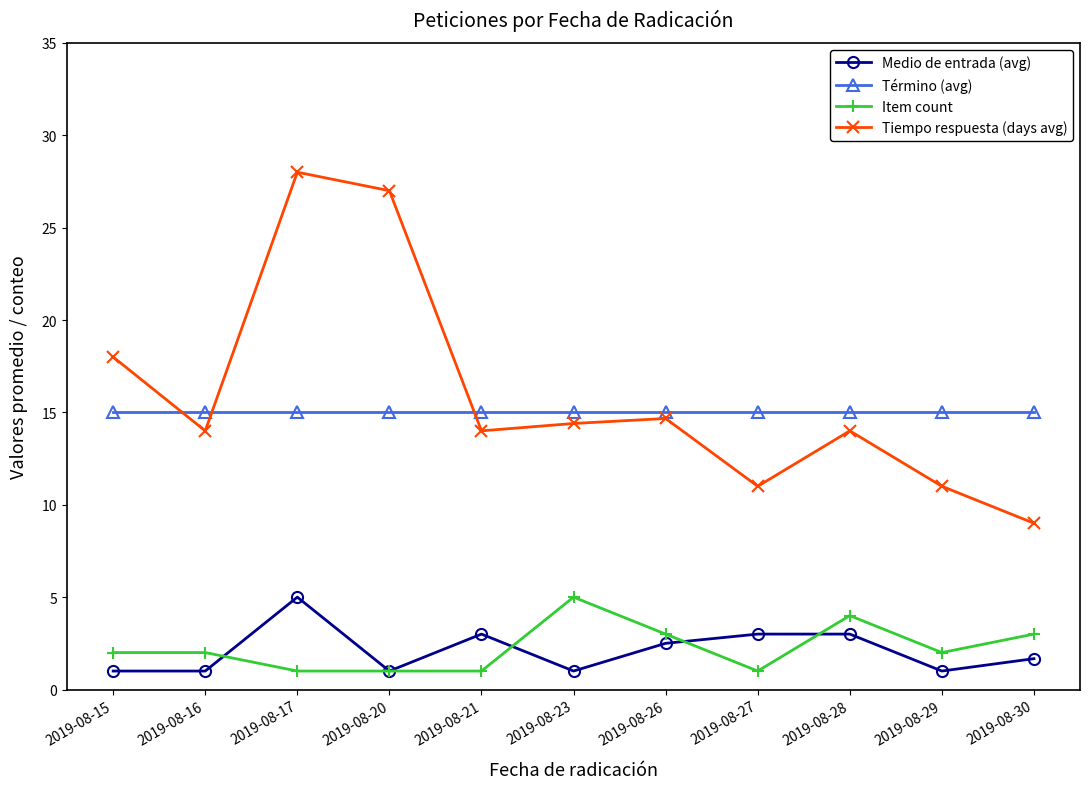

Count the number of data series in this chart.

4